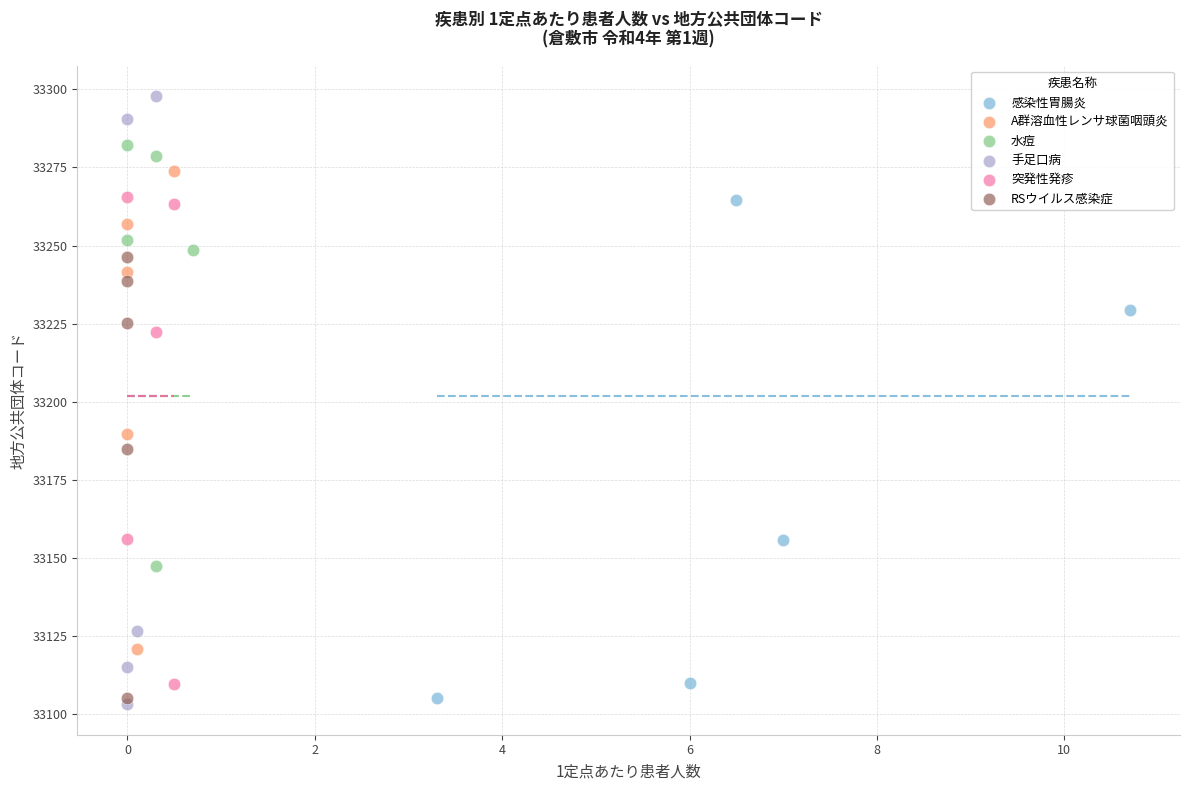

What are all the series names shown in the legend?

感染性胃腸炎, A群溶血性レンサ球菌咽頭炎, 水痘, 手足口病, 突発性発疹, RSウイルス感染症